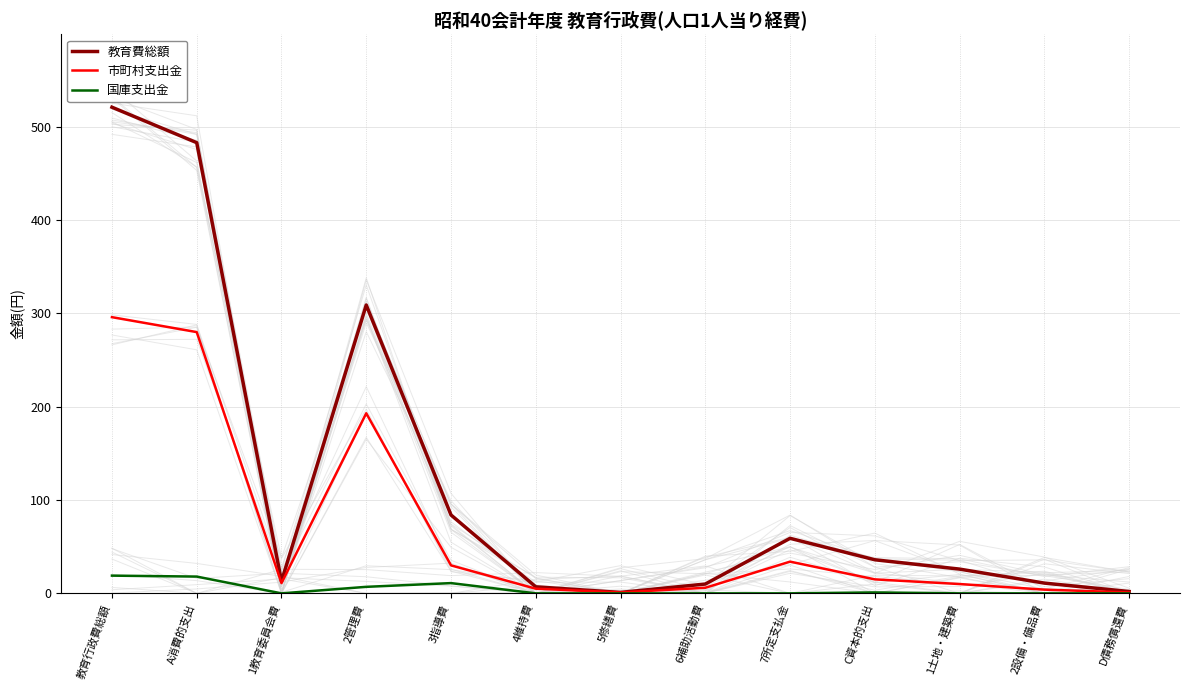

At A消費的支出, list the series in order from smallest to largest.

国庫支出金, 市町村支出金, 教育費総額